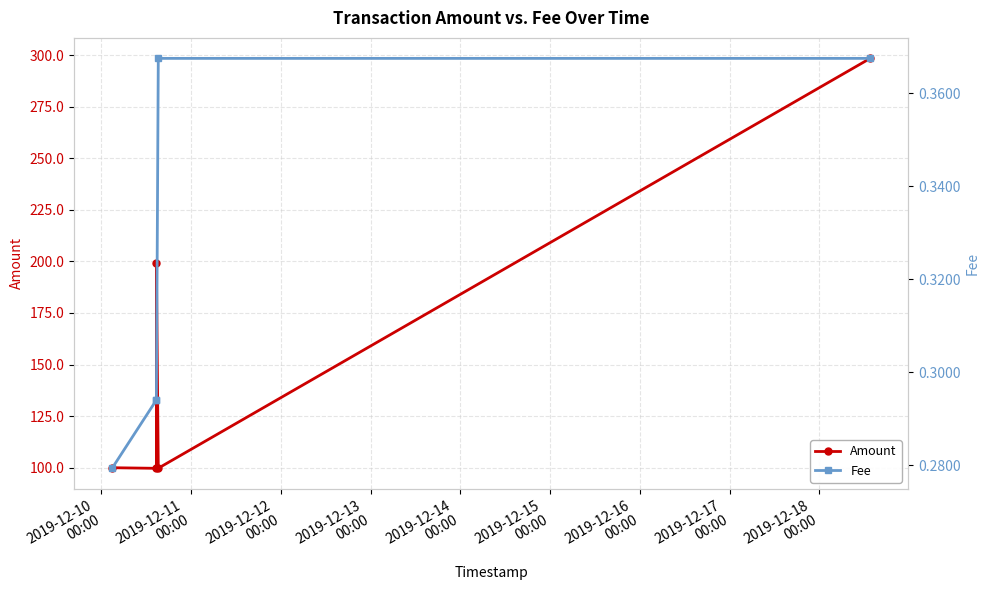

What is the value of the Amount point at the 5th from the left?

298.4